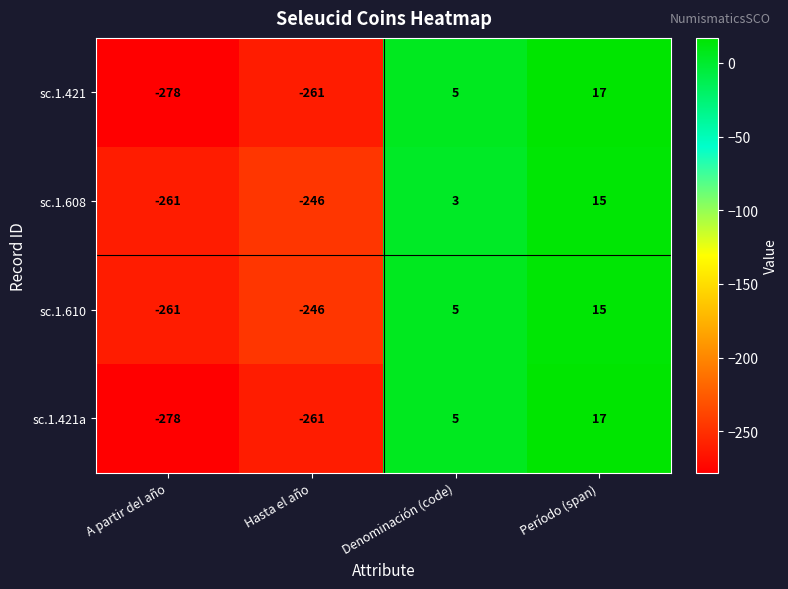

What is the sum of all sc.1.610 values?

-487